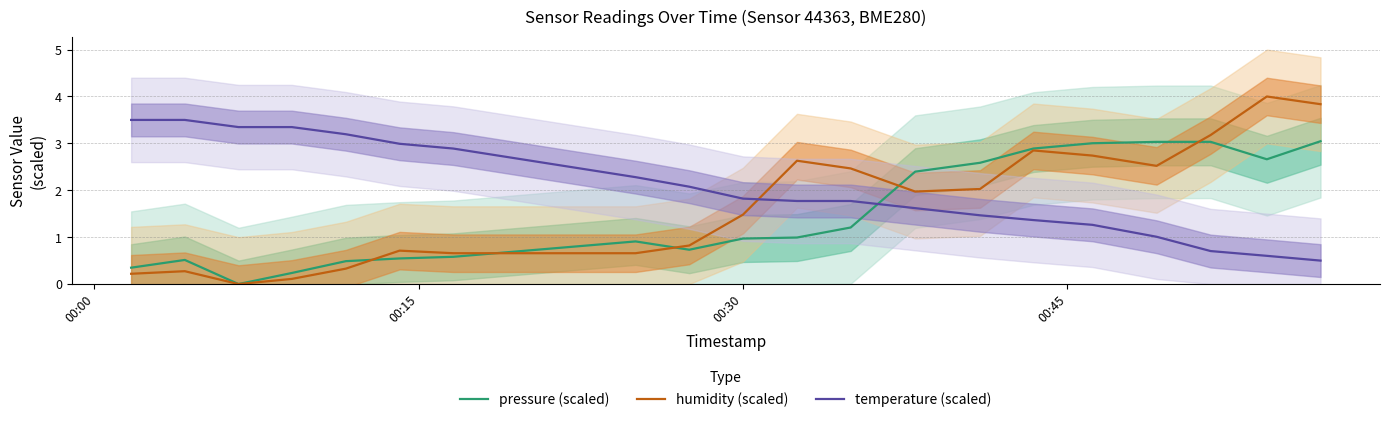

Which series ends up on top after the final intersection of humidity (scaled) and temperature (scaled)?

humidity (scaled)